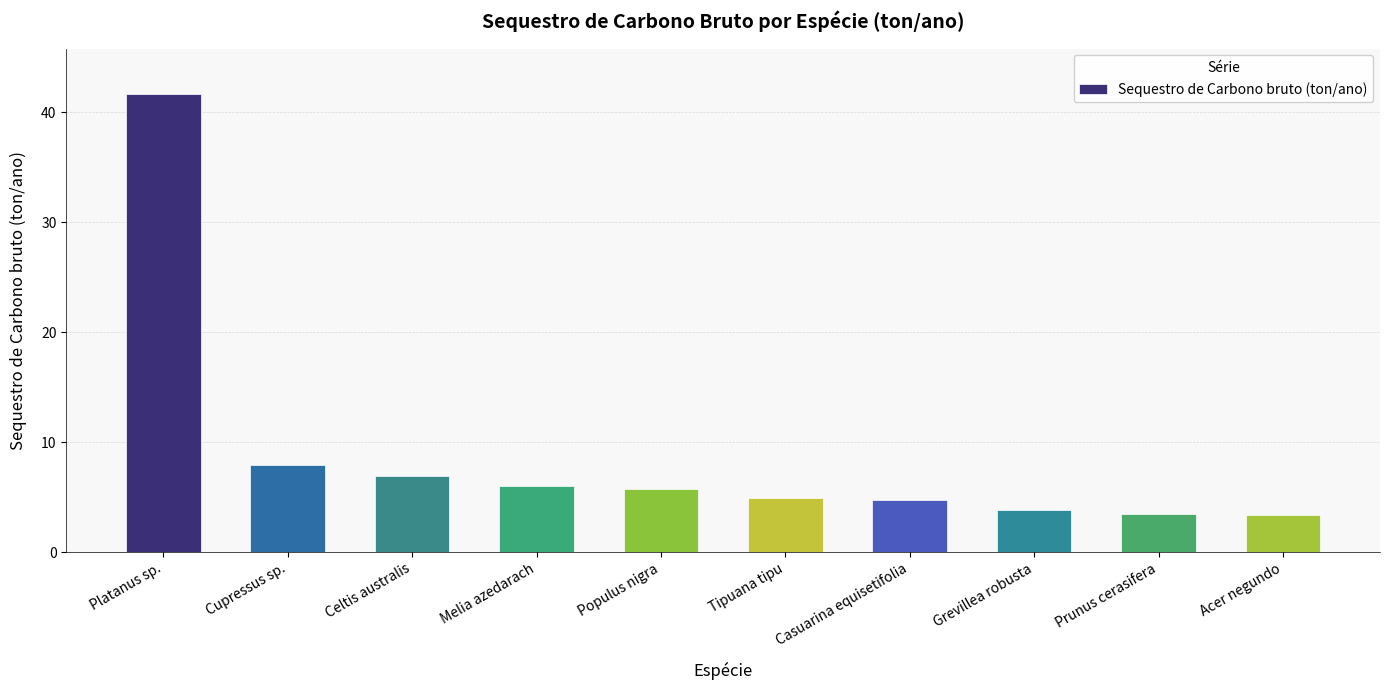

Which label corresponds to the largest value in the chart?

Platanus sp.